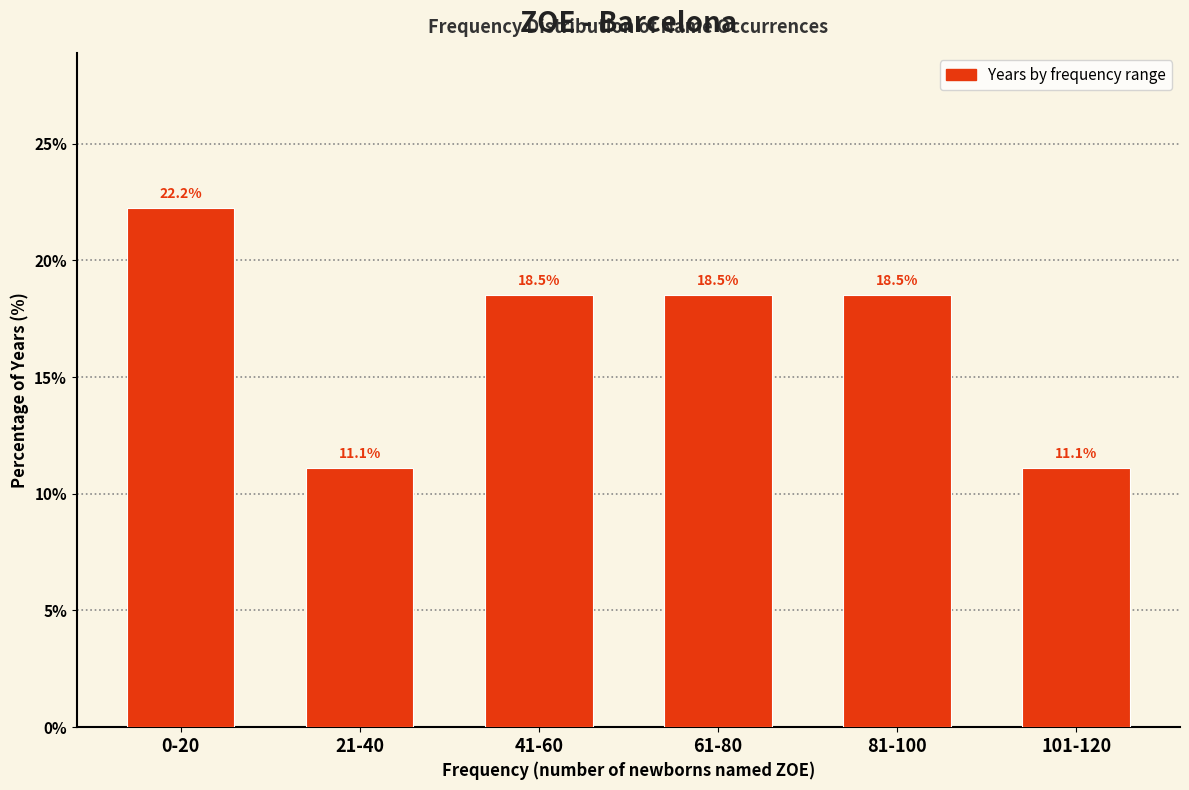

Reading left to right, list all the values displayed in this chart.

22.2	11.1	18.5	18.5	18.5	11.1